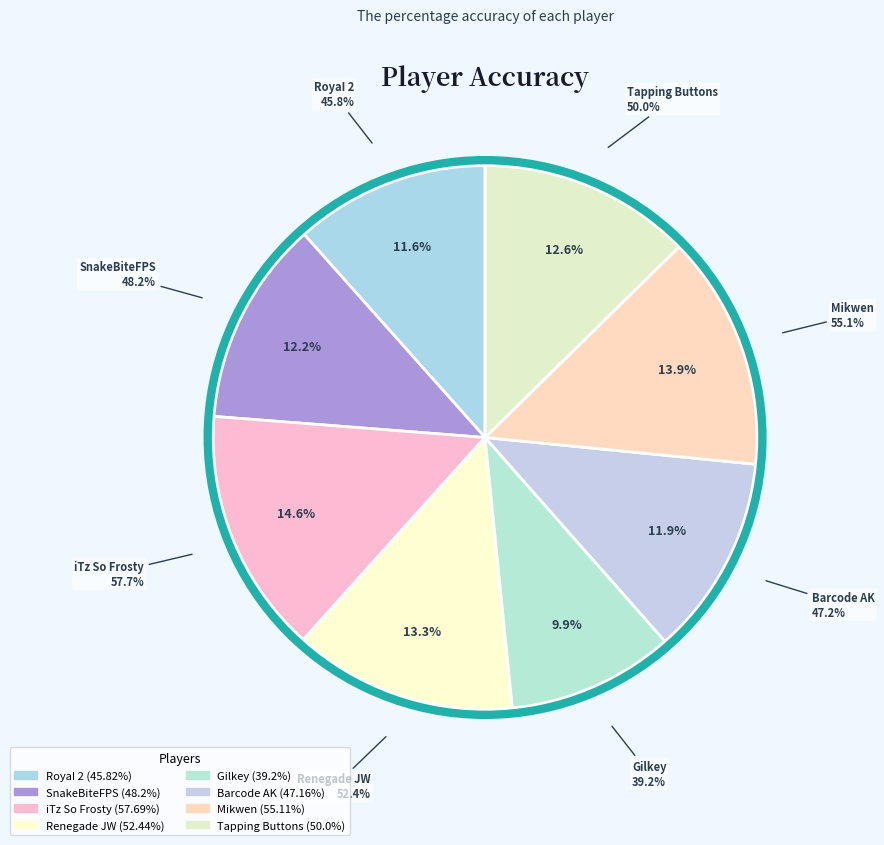

To the nearest percent, what portion does Gilkey represent?

10%